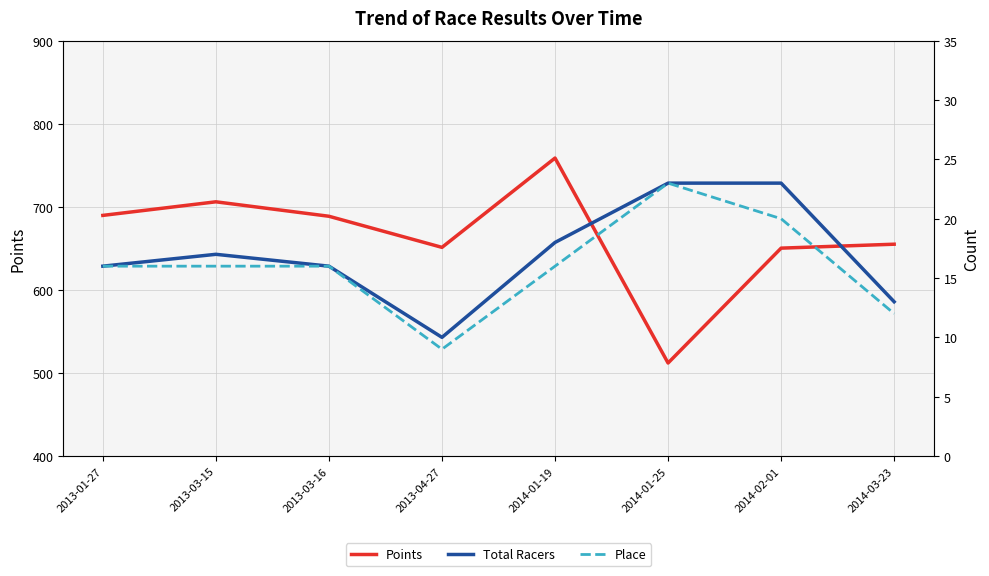

What is the value of the Points point at the 8th from the left?

655.0